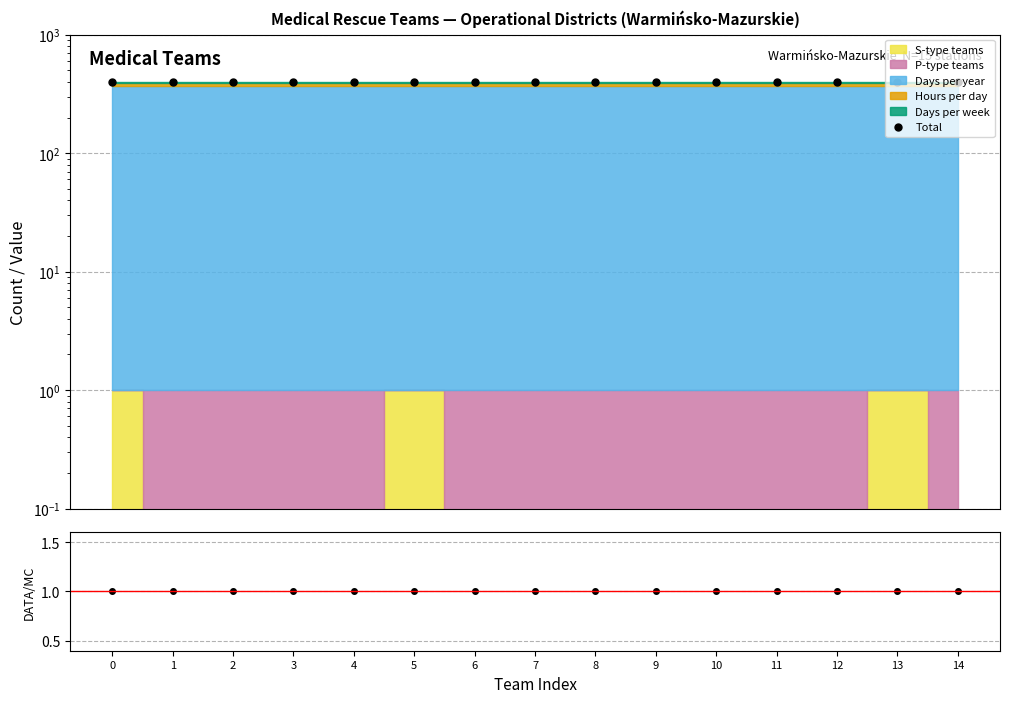

Reading left to right, list all the values displayed in this chart.

Total: 0=397.0	1=397.0	2=397.0	3=397.0	4=397.0	5=397.0	6=397.0	7=397.0	8=397.0	9=397.0	10=397.0	11=397.0	12=397.0	13=397.0	14=397.0
Ratio: 0=1.0	1=1.0	2=1.0	3=1.0	4=1.0	5=1.0	6=1.0	7=1.0	8=1.0	9=1.0	10=1.0	11=1.0	12=1.0	13=1.0	14=1.0